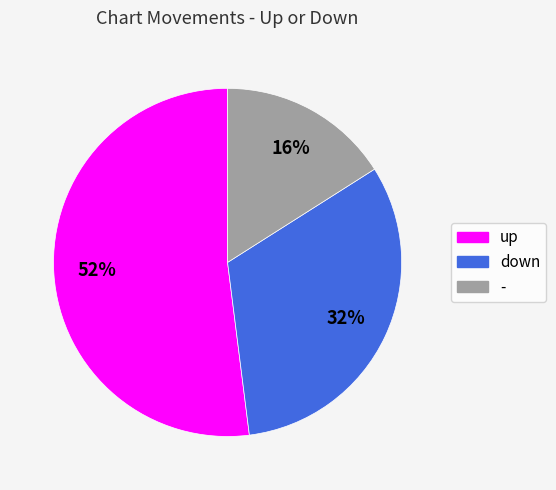

To the nearest percent, what is the difference between the down and up slice percentages?

20%